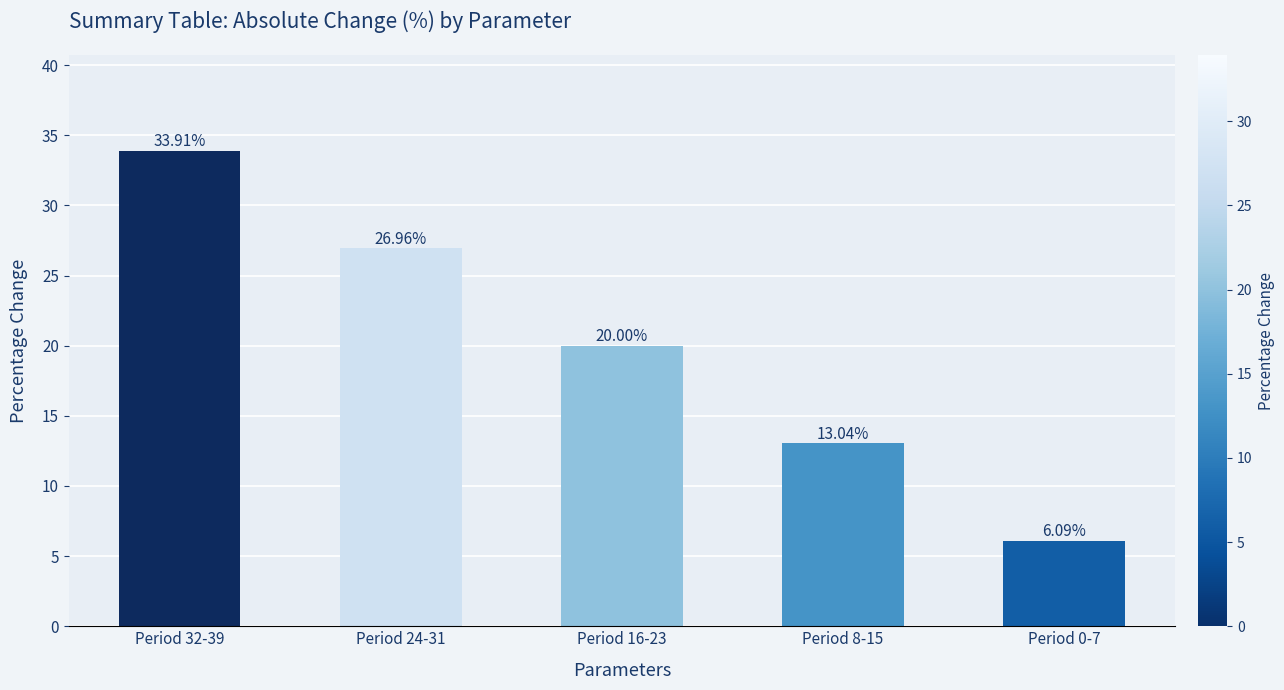

How many data points are less than 20?

2